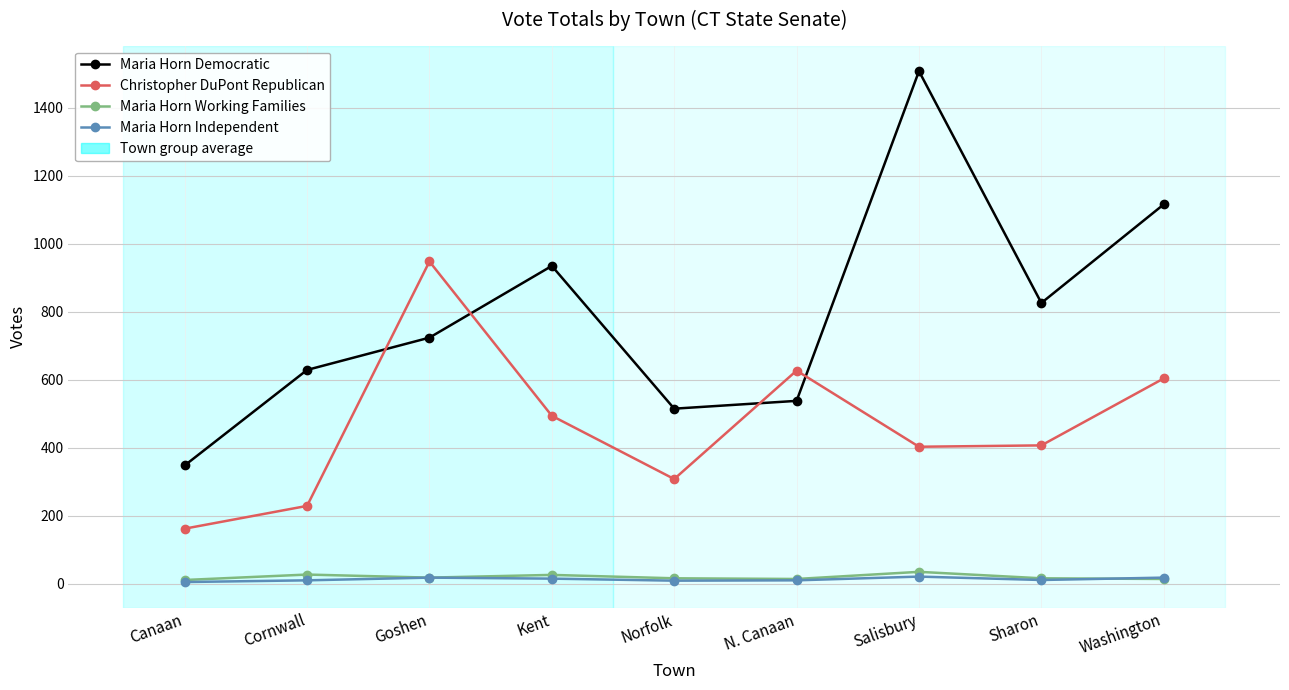

How many interior local peaks does the Christopher DuPont Republican series have?

2